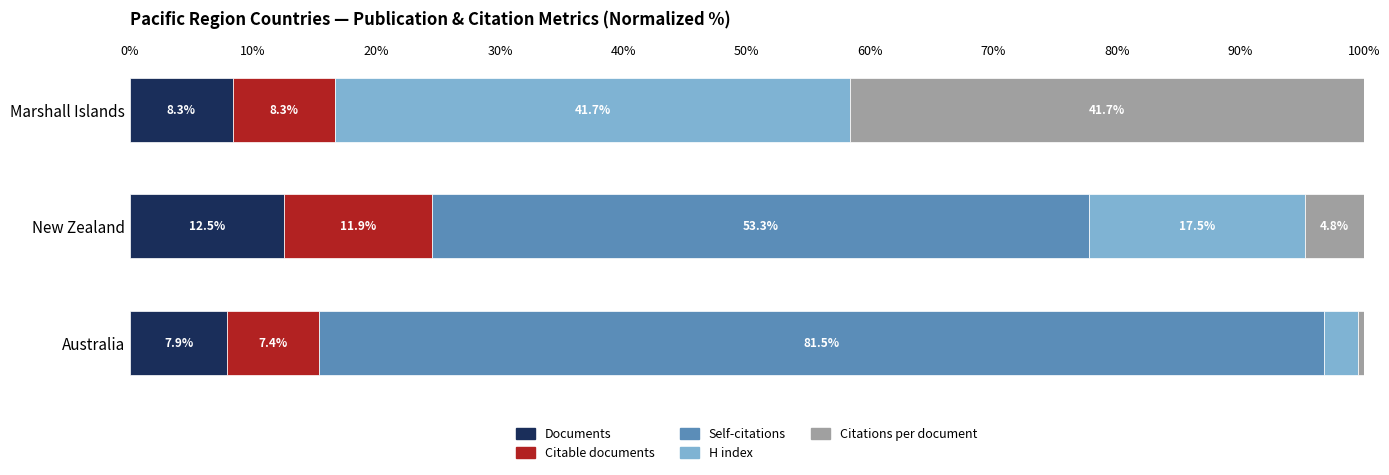

True or false: Documents has a value of 17.7 at New Zealand.

False